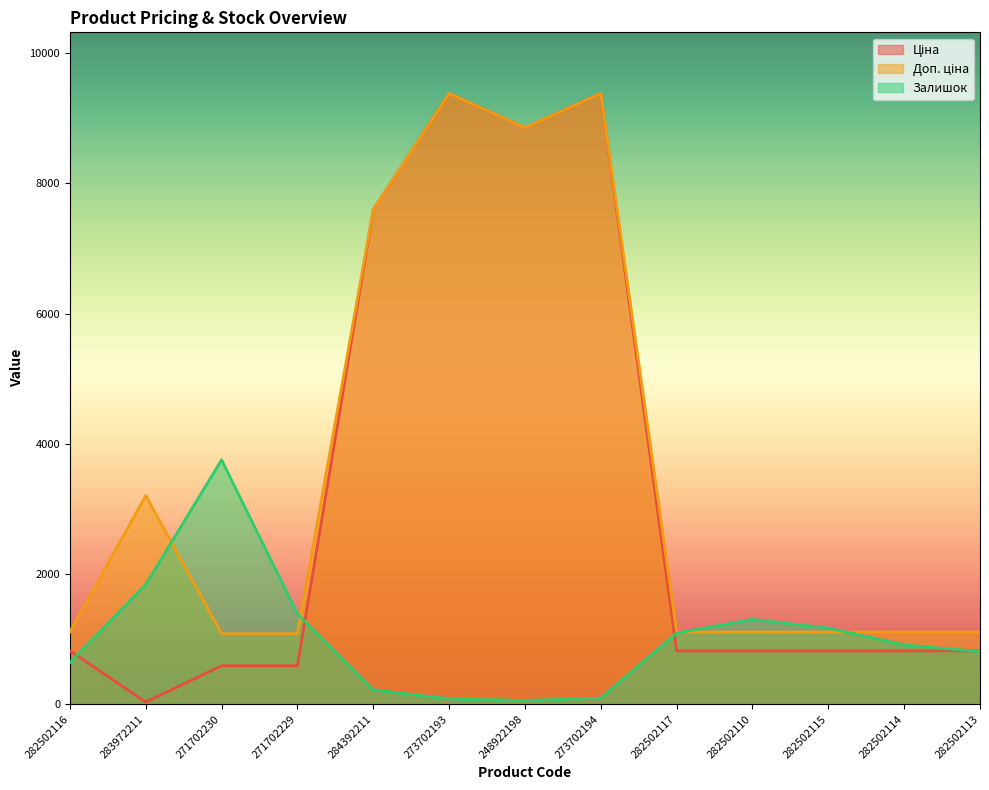

Which series ends up on top after the final intersection of Залишок and Доп. ціна?

Доп. ціна